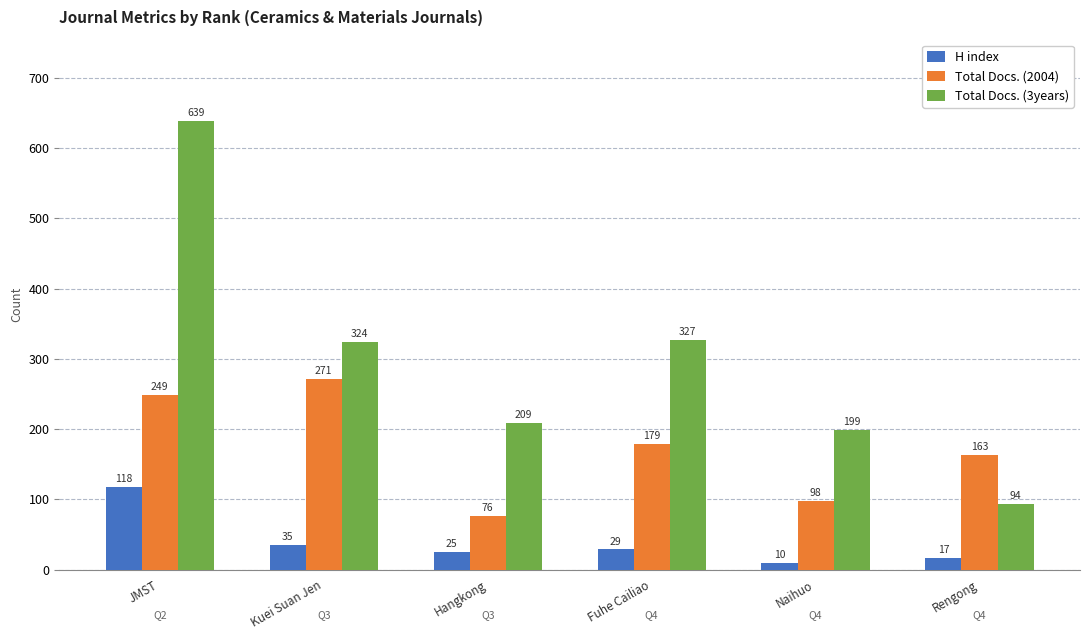

What is the average value of the Total Docs. (2004) series?

173